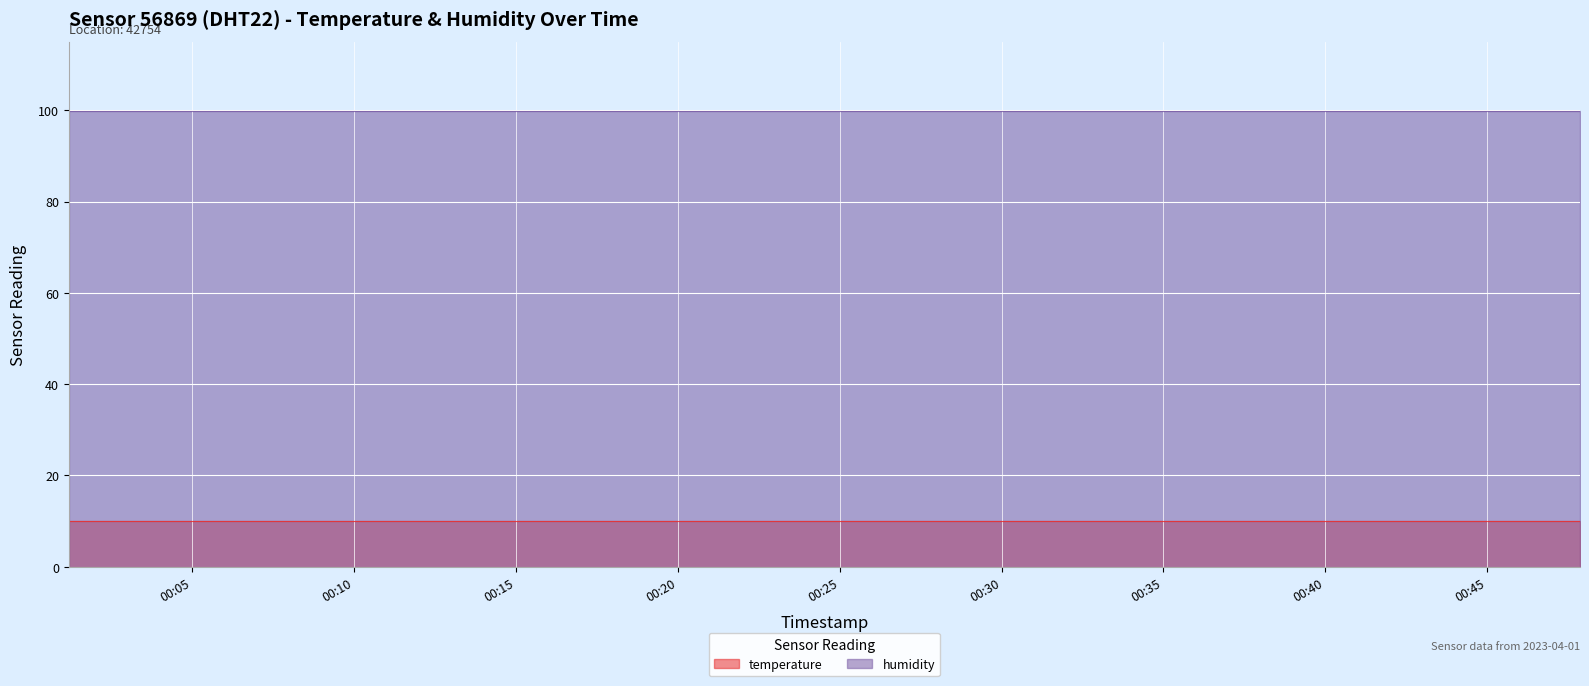

At which category is the sum across all series the highest?

2023-04-01T00:01:11